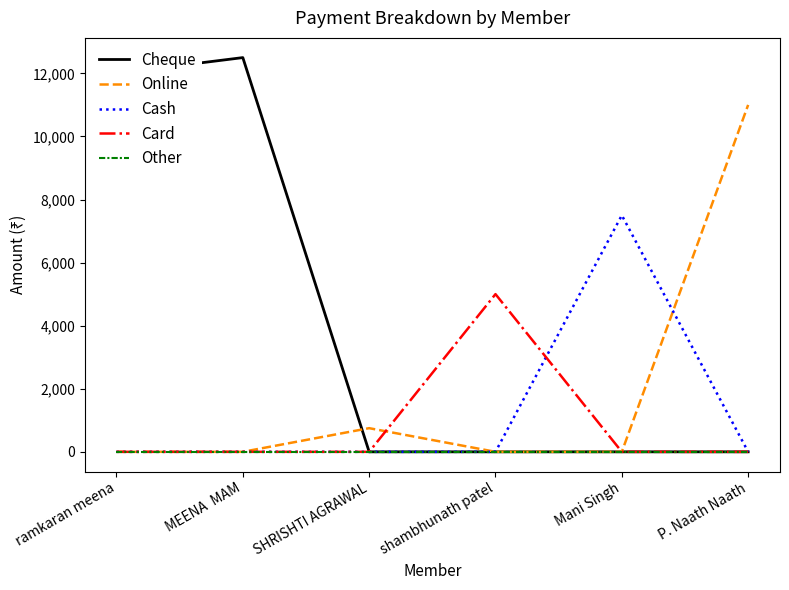

At which label does Cheque reach its peak?

MEENA  MAM